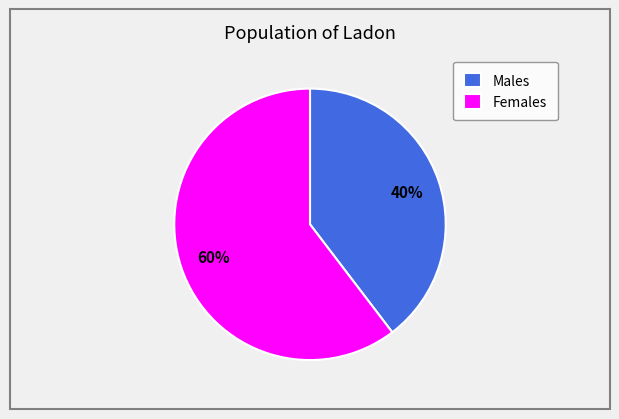

Between Females and Males, which is larger?

Females